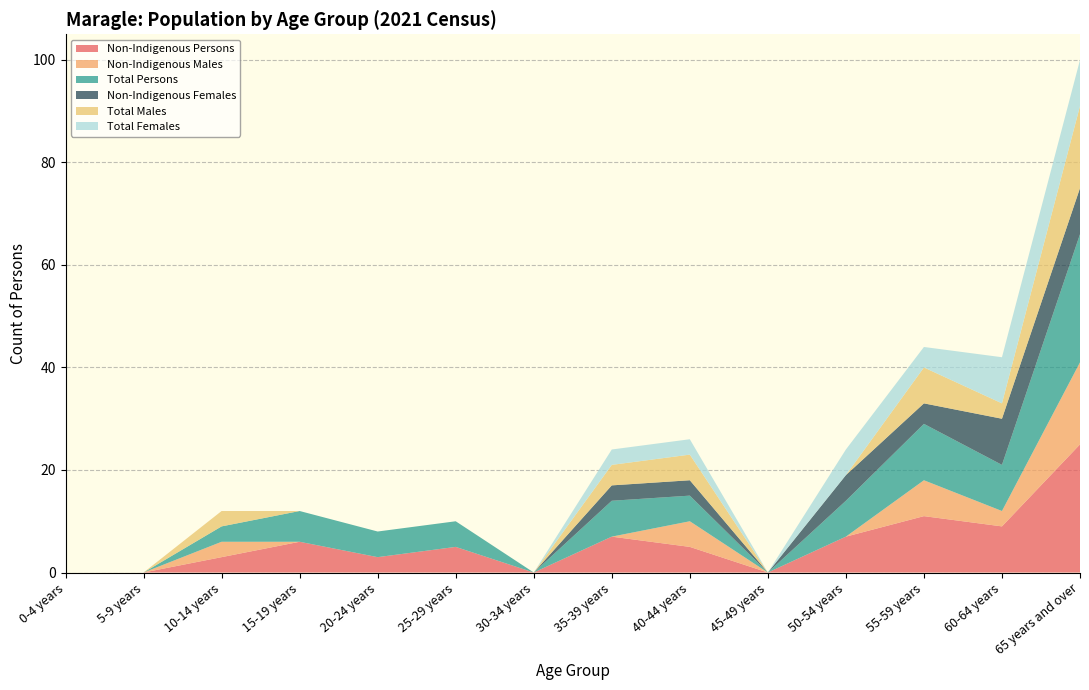

Reading right to left, transcribe all the data shown in this chart.

Non-Indigenous Persons: 25	9	11	7	0	5	7	0	5	3	6	3	0	0
Non-Indigenous Males: 16	3	7	0	0	5	0	0	0	0	0	3	0	0
Total Persons: 25	9	11	7	0	5	7	0	5	5	6	3	0	0
Non-Indigenous Females: 9	9	4	5	0	3	3	0	0	0	0	0	0	0
Total Males: 16	3	7	0	0	5	4	0	0	0	0	3	0	0
Total Females: 9	9	4	5	0	3	3	0	0	0	0	0	0	0